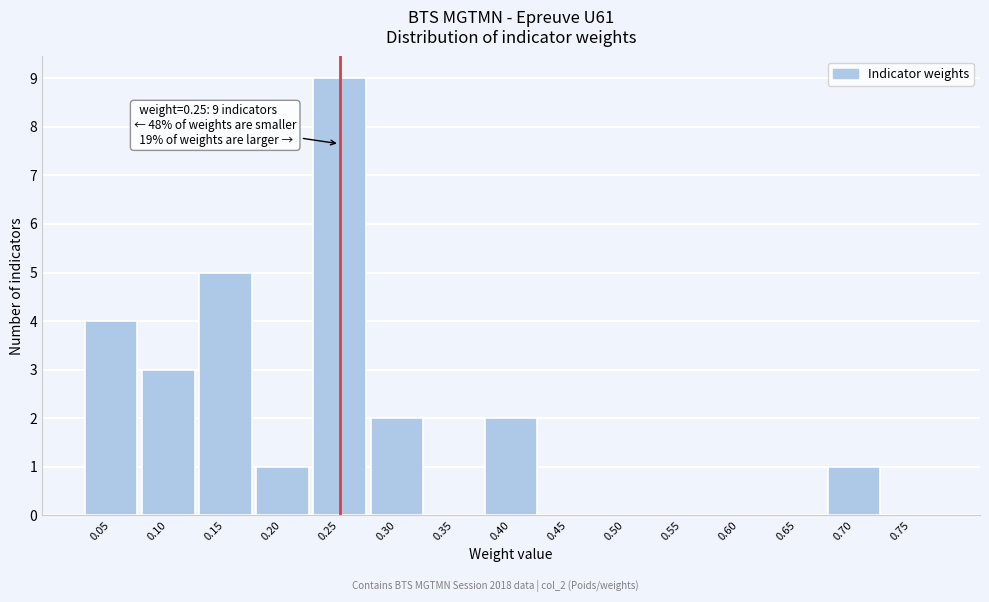

Which range on the x-axis has the tallest bar?

0.225 to 0.275